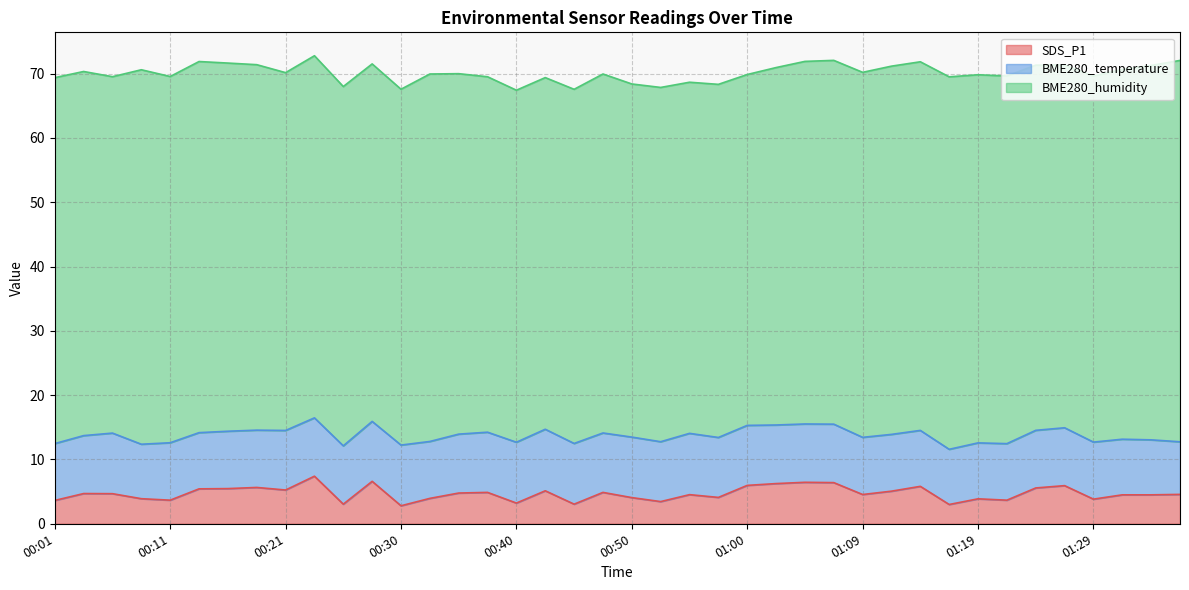

Does the chart display data point markers on the line(s)?

No